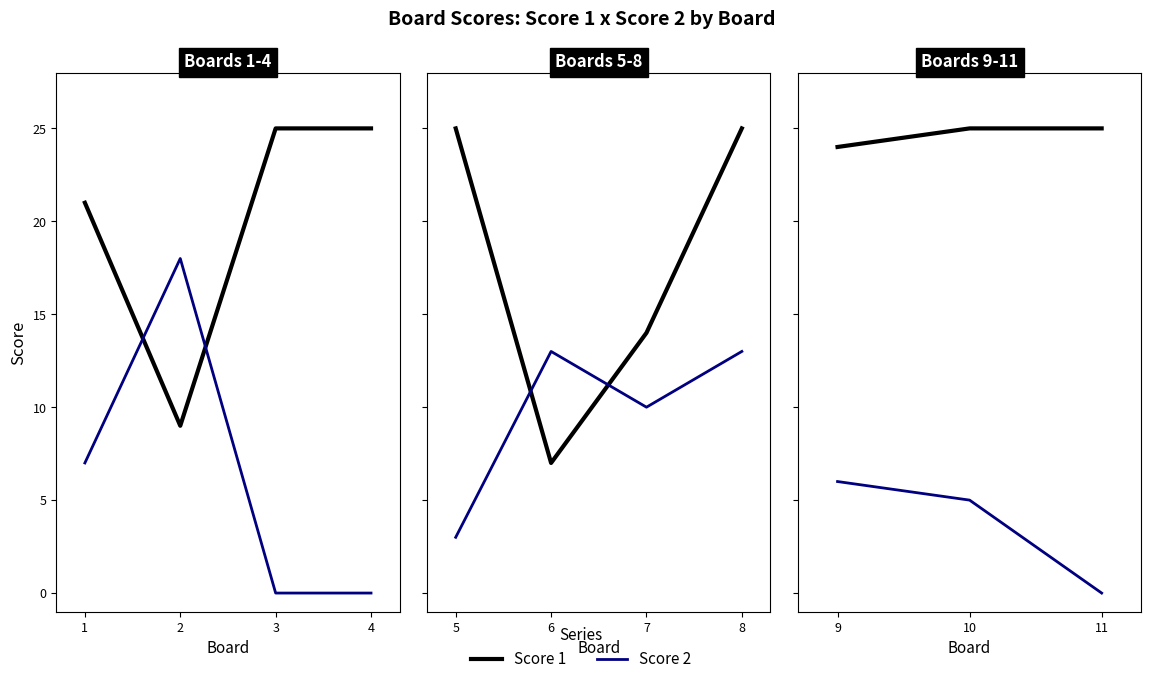

The Score 1 series shows 25 at 11. True or false?

True